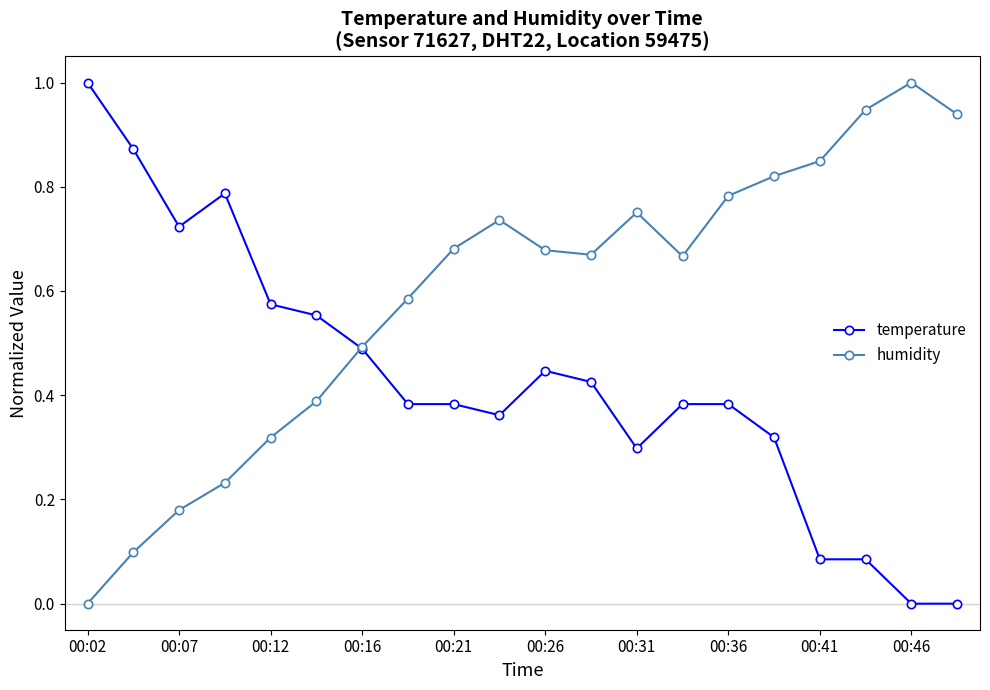

In humidity, how many points are lower than both neighbors (excluding endpoints)?

2